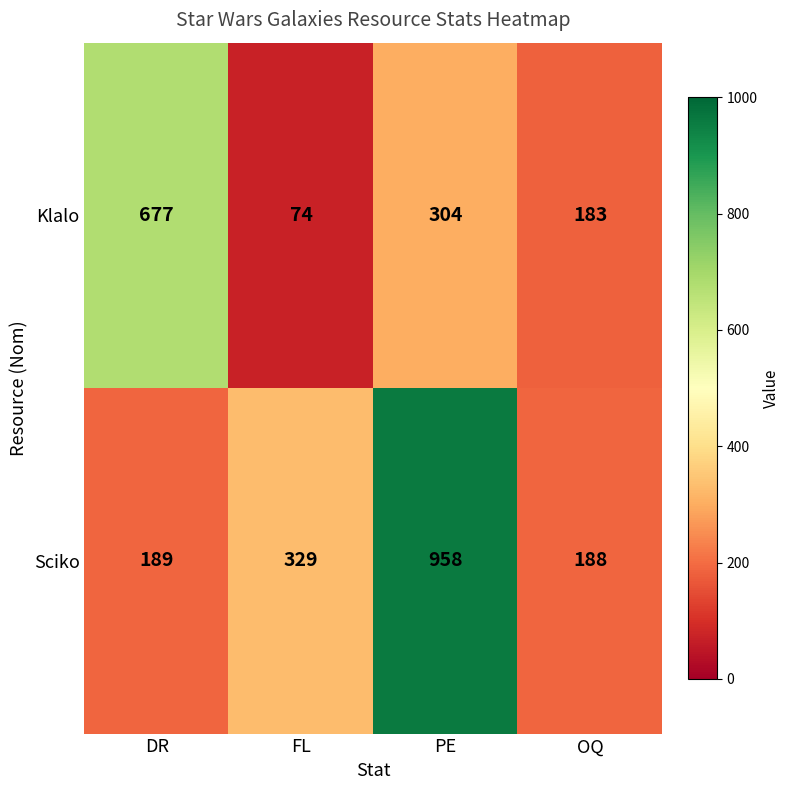

Which series has the widest spread of values?

Sciko